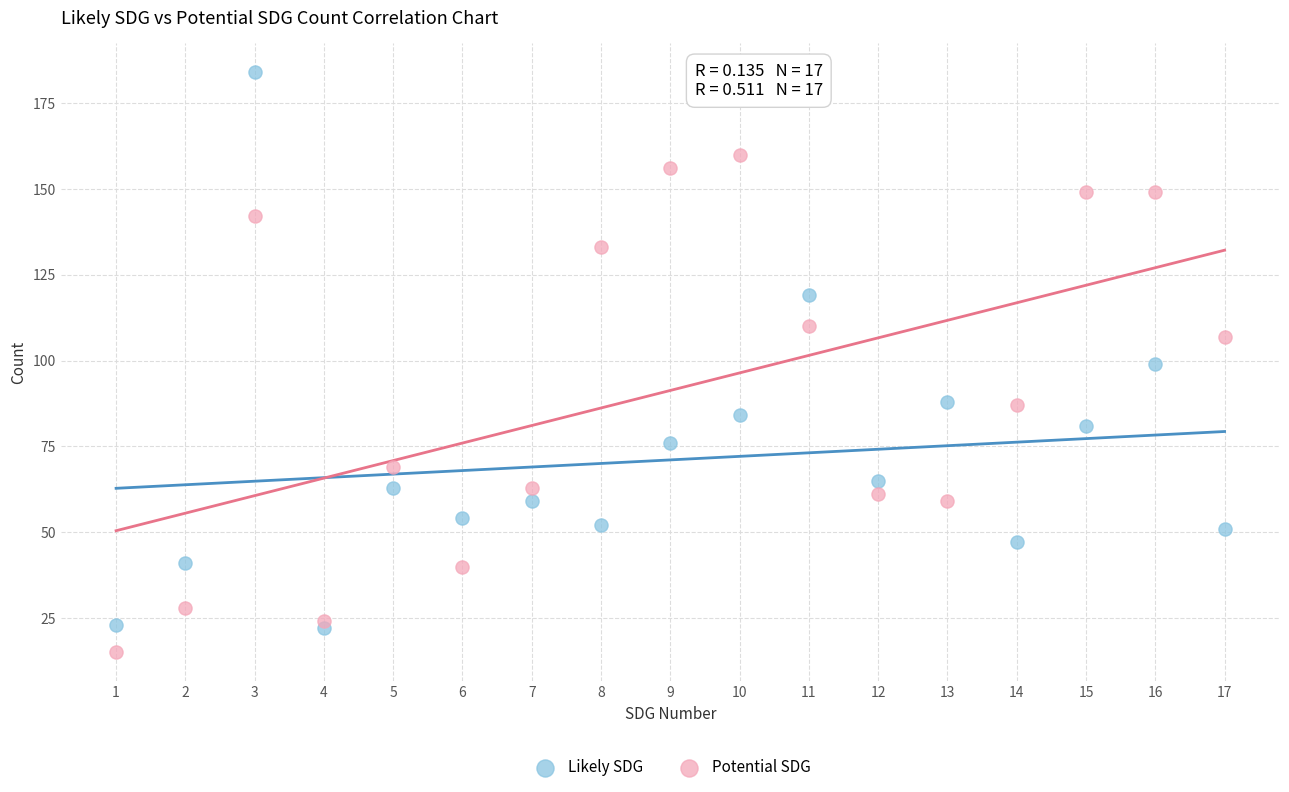

Across all data points, what is the range of Y values (max minus min)?

169